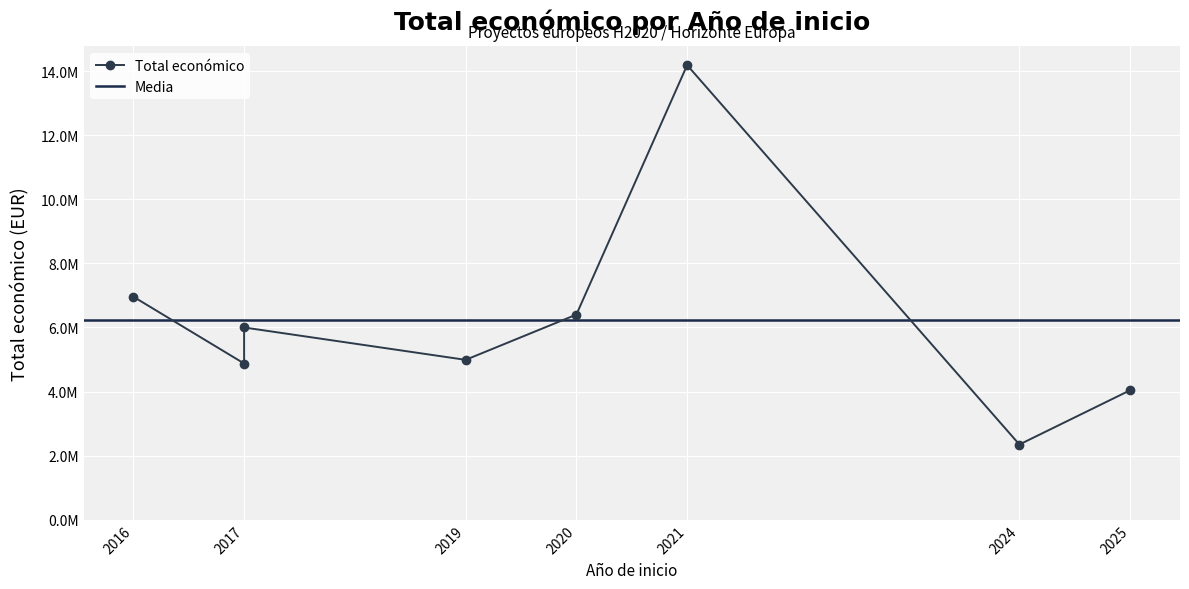

Which has a higher value, 2020 or 2016?

2016